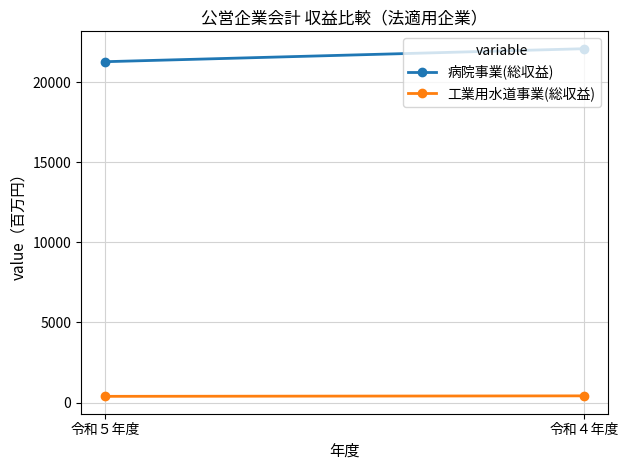

Reading left to right, what are all the values shown in this chart?

病院事業(総収益): 令和５年度=21284	令和４年度=22095
工業用水道事業(総収益): 令和５年度=387	令和４年度=417